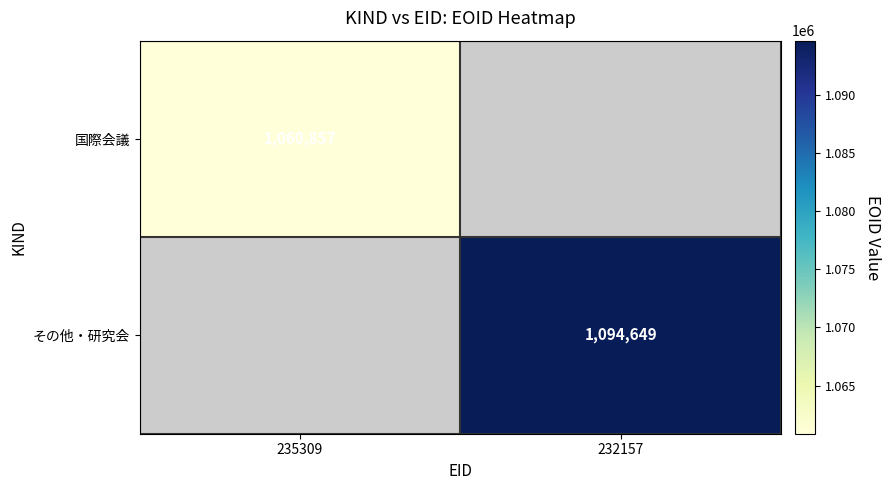

At how many categories does at least one series exceed 1094425?

1